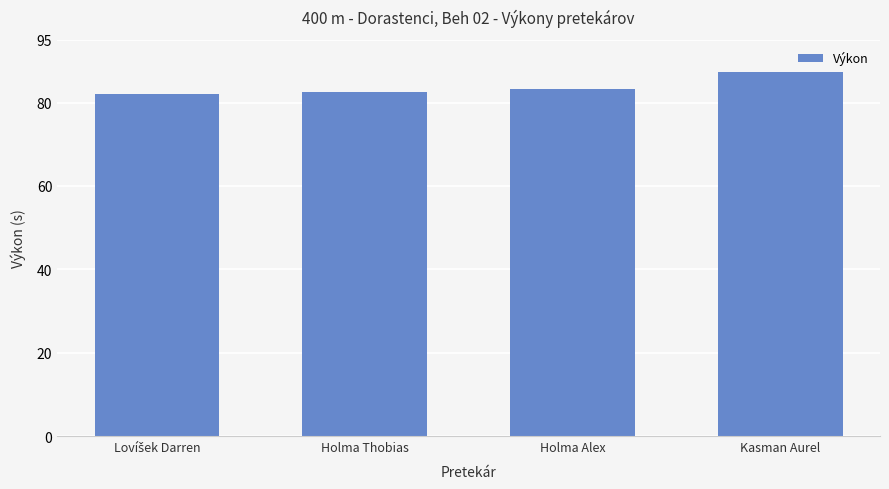

Which has a higher value, Kasman Aurel or Holma Alex?

Kasman Aurel